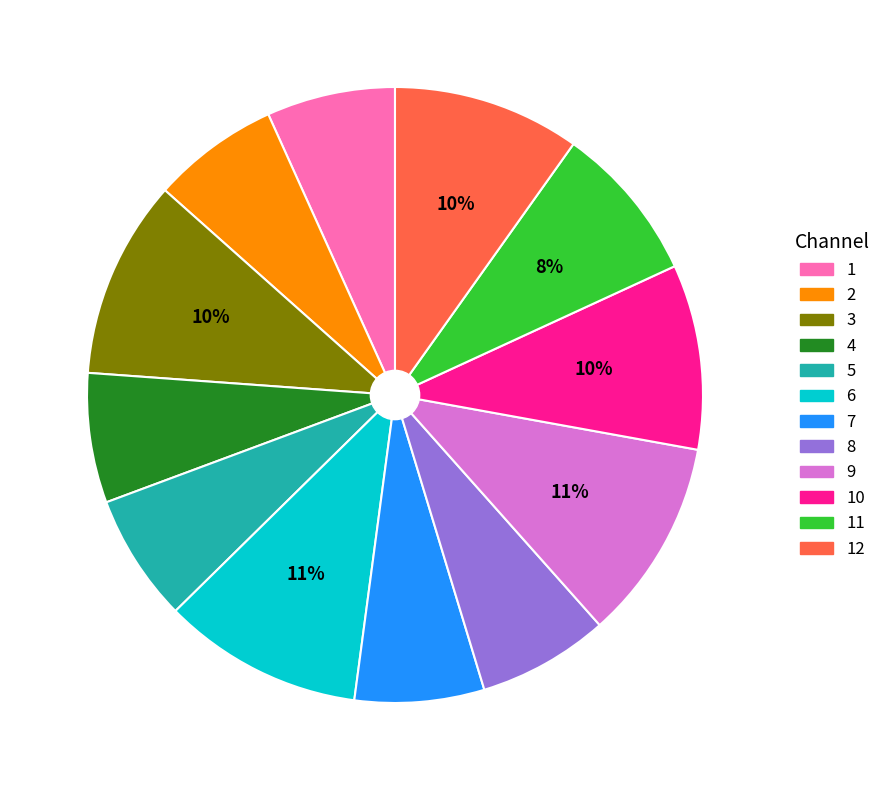

Do 9 and 12 together represent more than half of the pie?

No